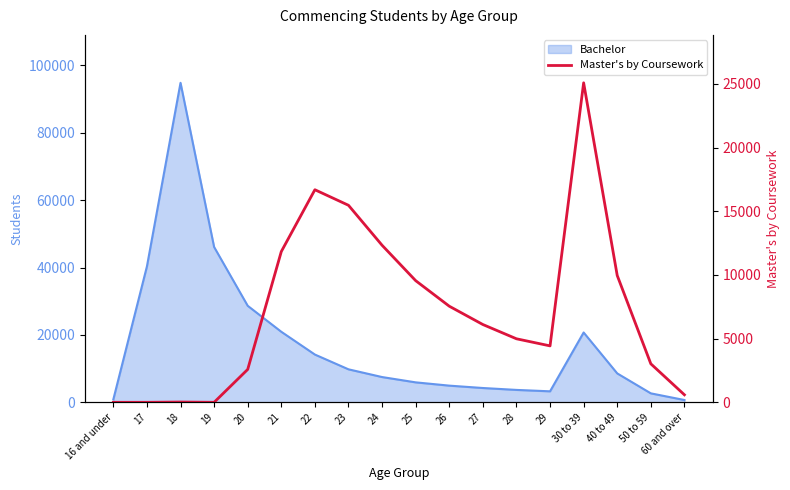

True or false: the data shows 4277 at 22.

False